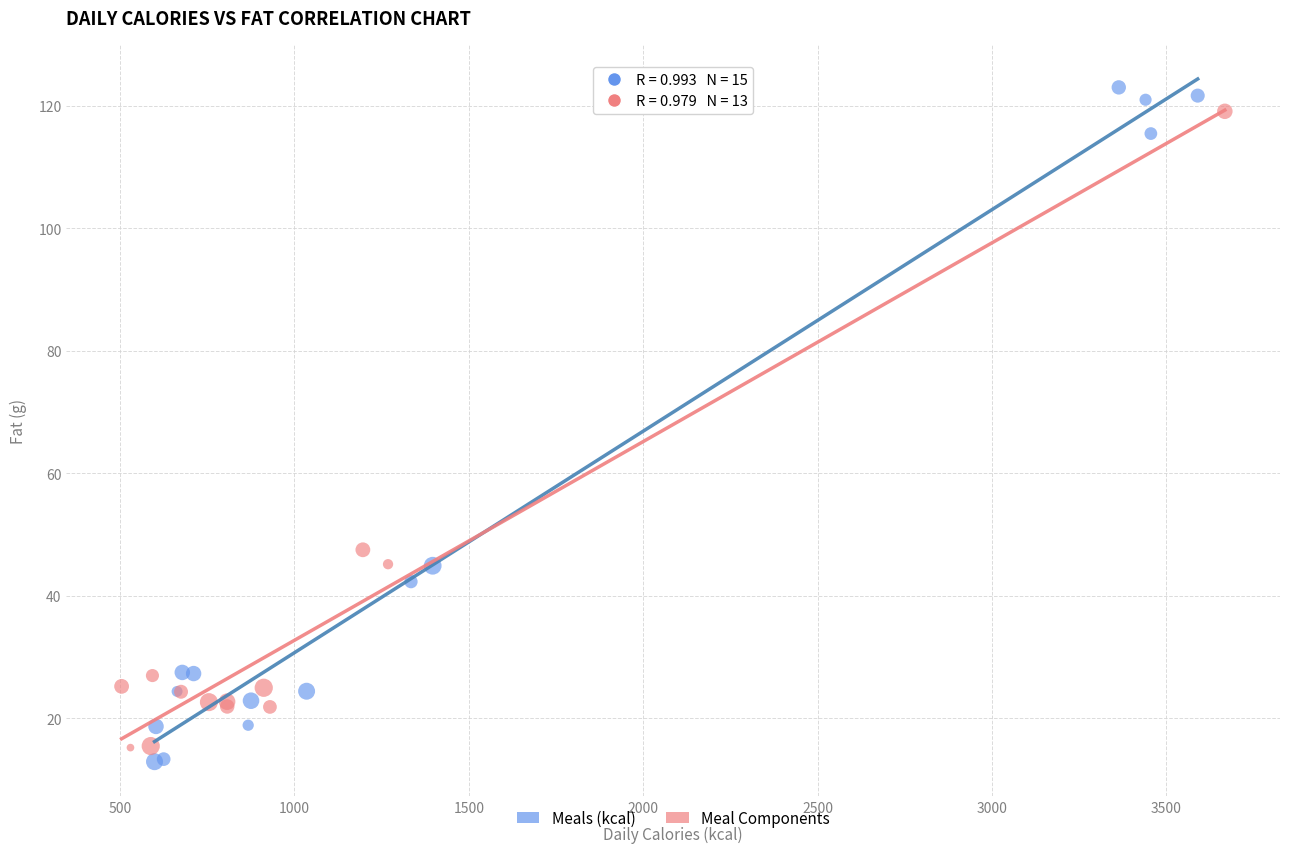

Which series has the largest Y range (max minus min)?

Meals (kcal)